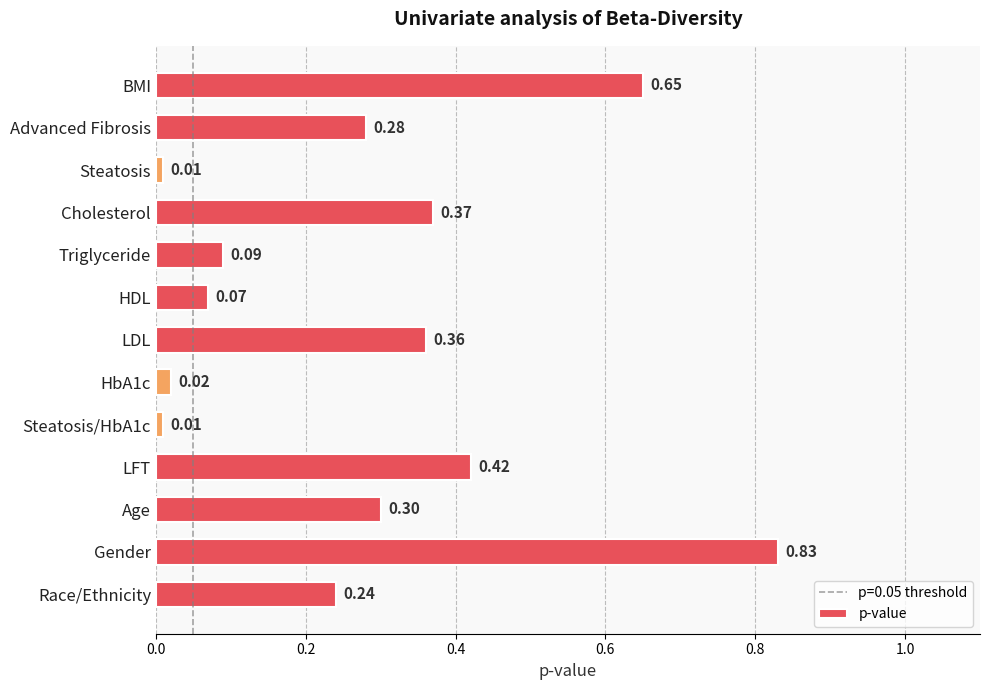

What is the label of the 3rd bar from the top?

Steatosis